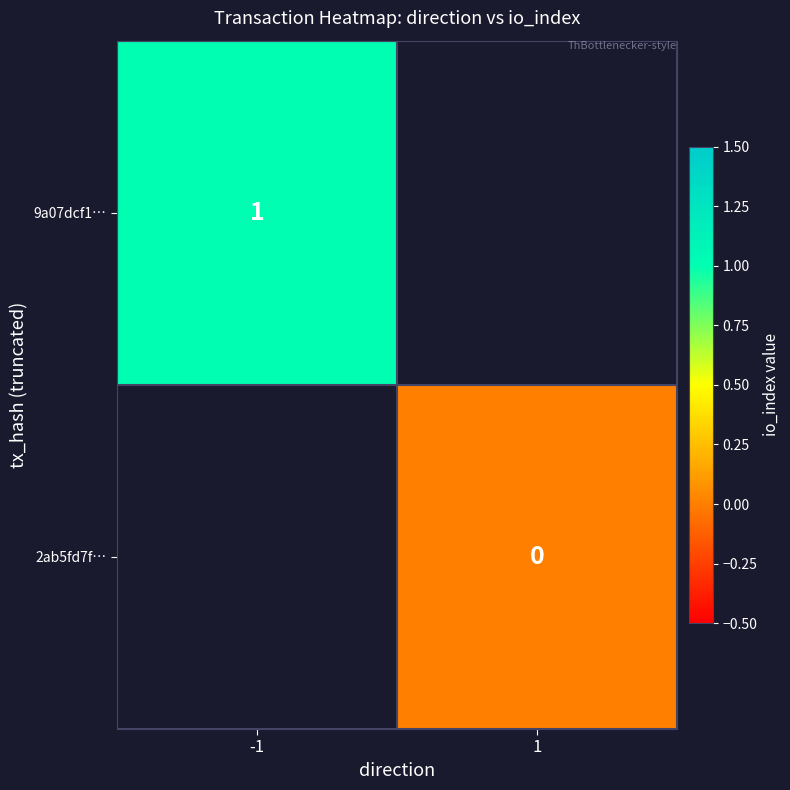

Between 1 and -1, which is larger?

-1